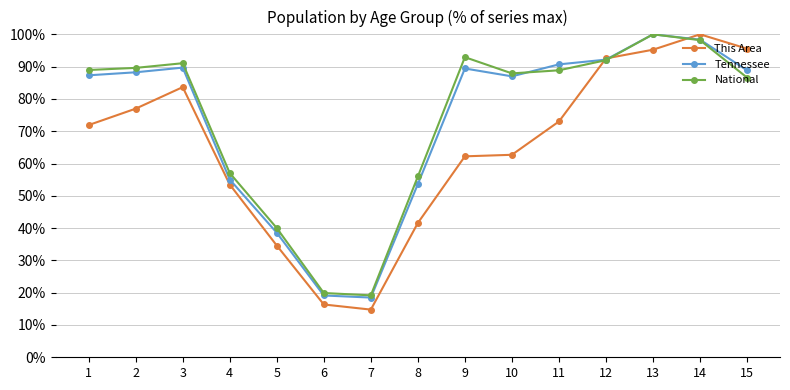

What is the value of the This Area point at the 10th from the left?

62.7